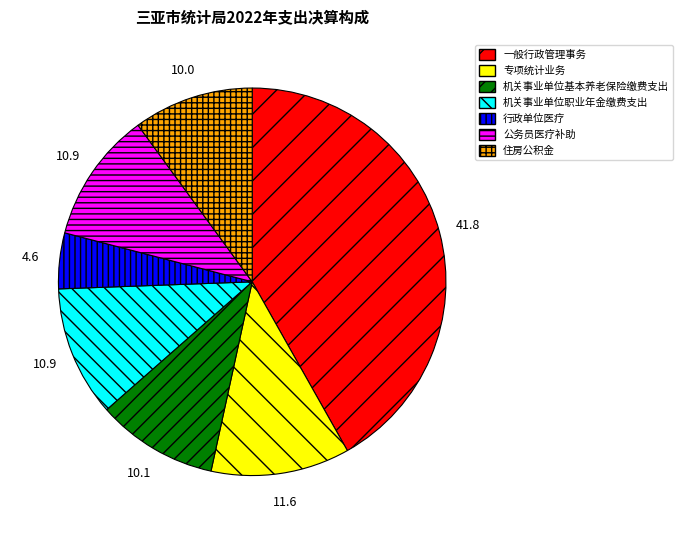

Is it true that 公务员医疗补助 is 11% of the pie?

True